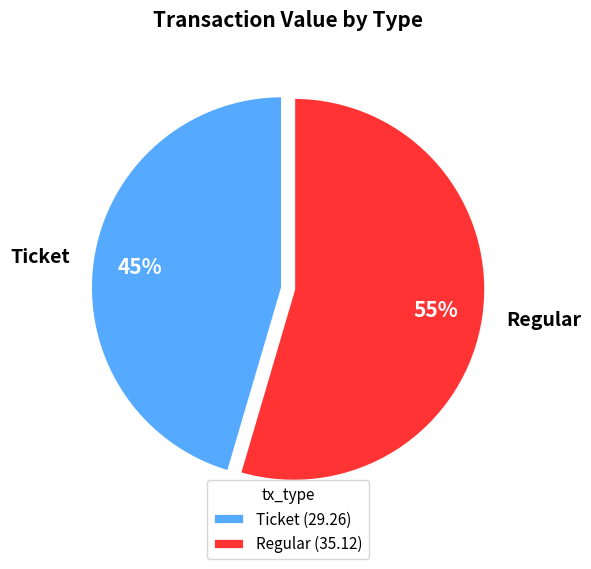

Is there any slice that represents more than half of the pie?

Yes